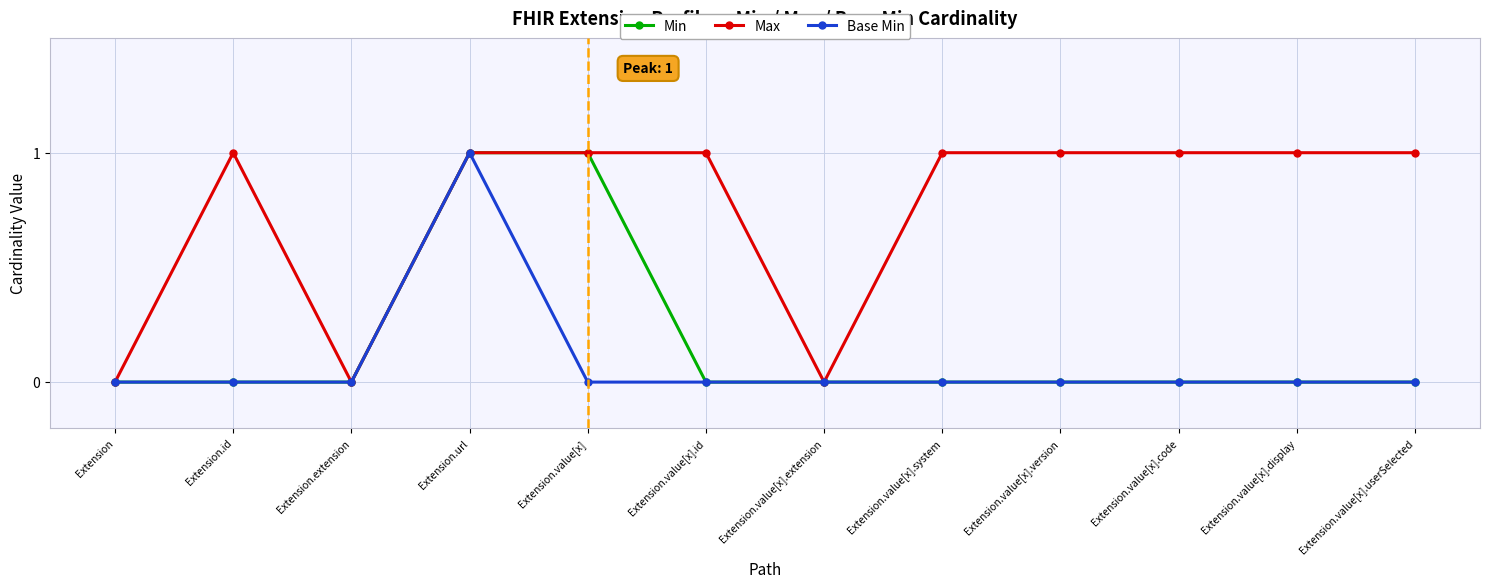

What is the value of the Max point at the 4th from the left?

1